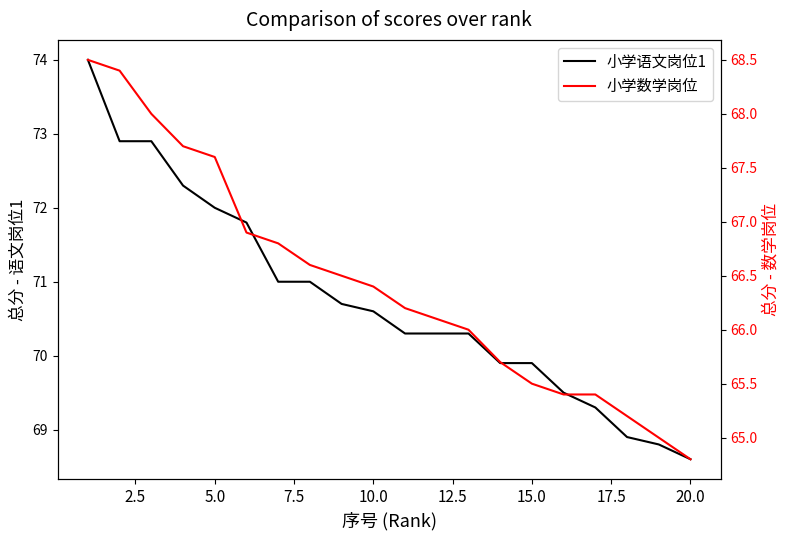

Does the chart have visible grid lines?

No